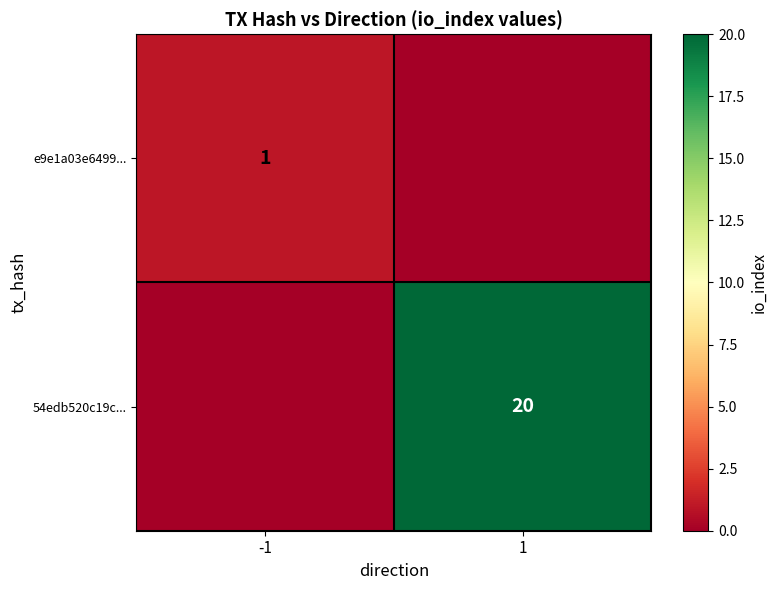

True or false: 54edb520c19c... has a value of 6 at 1.

False